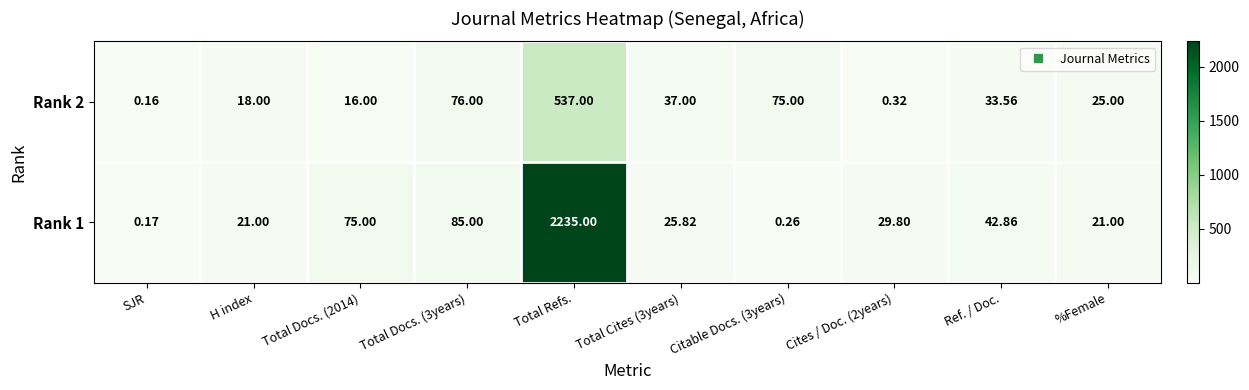

What is the greatest value displayed?

2235.0